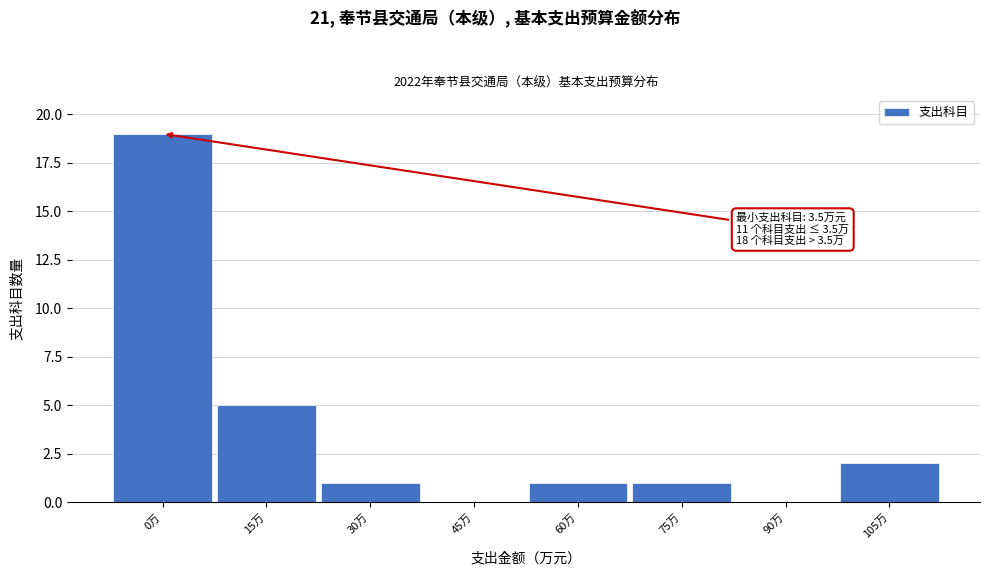

Reading left to right, list all the values displayed in this chart.

0万=19	15万=5	30万=1	45万=0	60万=1	75万=1	90万=0	105万=2